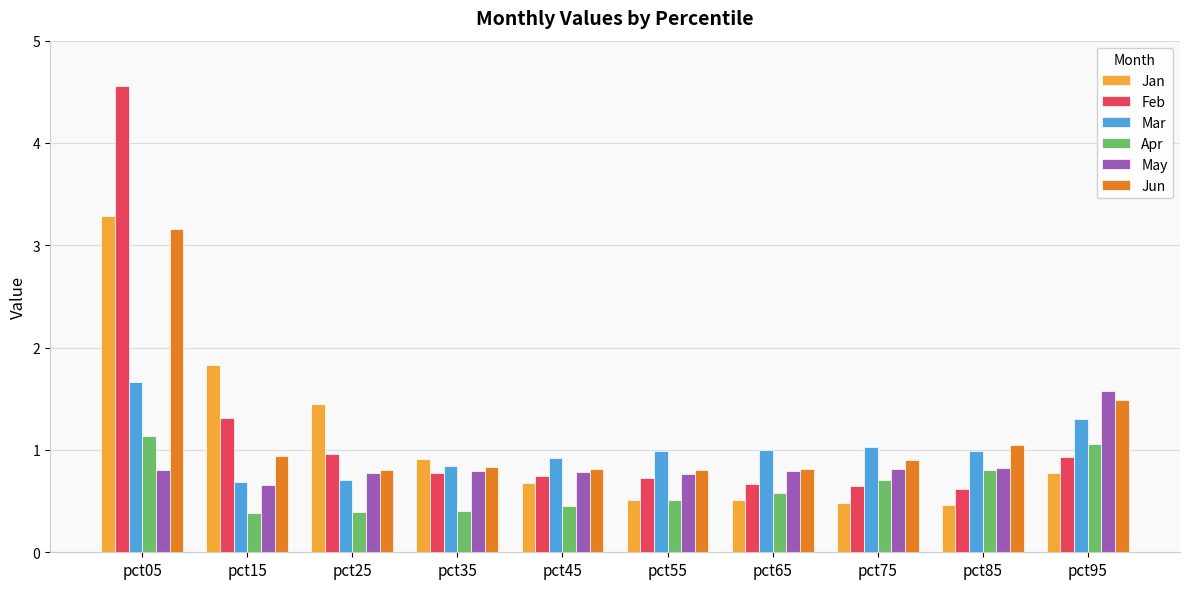

What is the highest value of the May series?

1.6